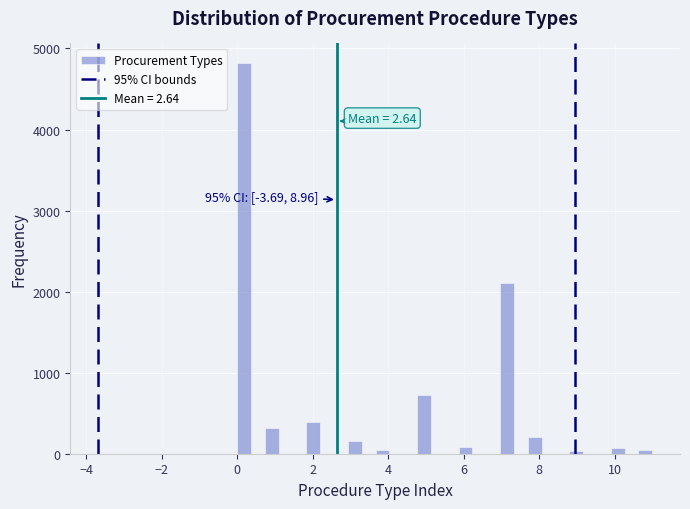

Around what value on the x-axis is the tallest bar? Give the approximate position of its centre, as read against the axis.

0.2